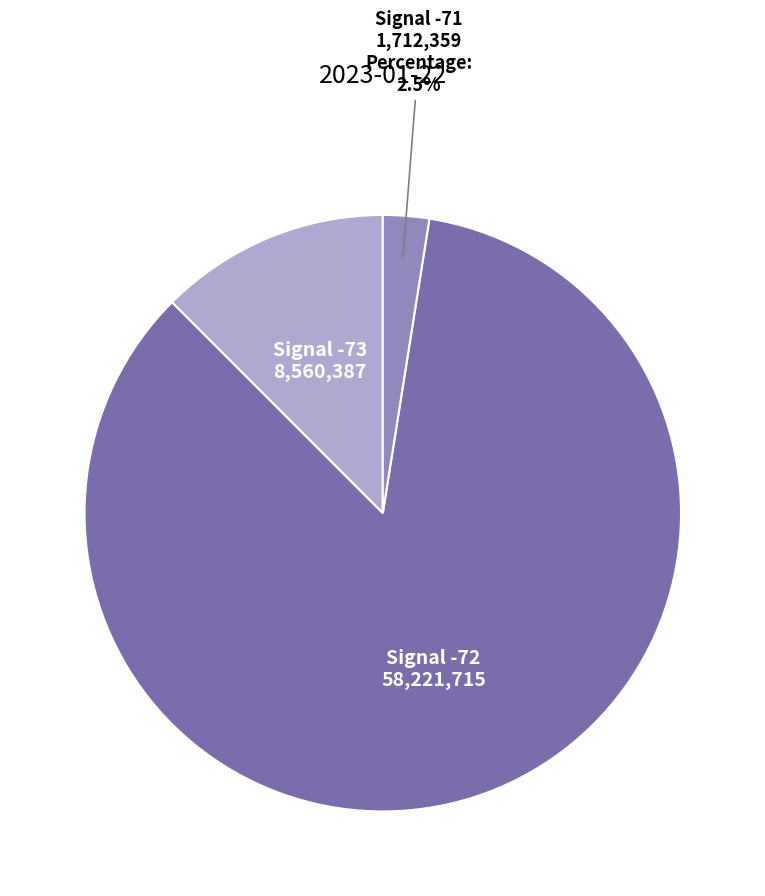

How many segments does this pie chart have?

3